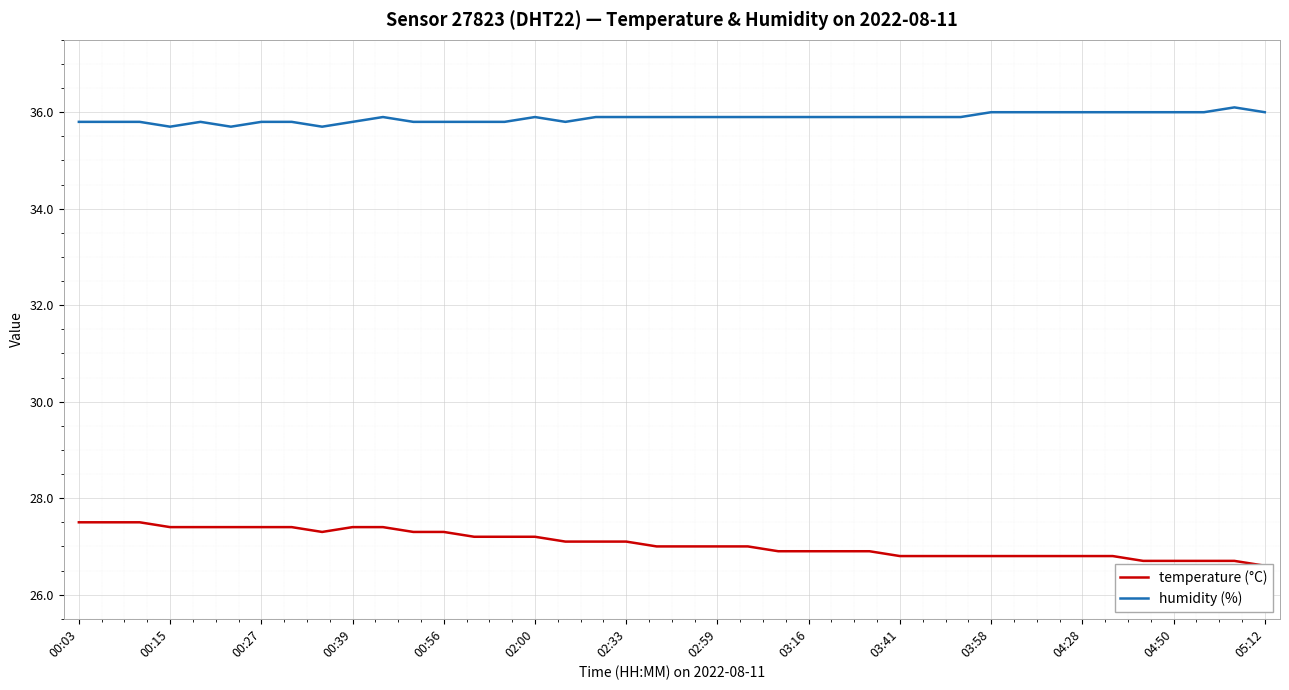

At which category is the sum across all series the highest?

00:03